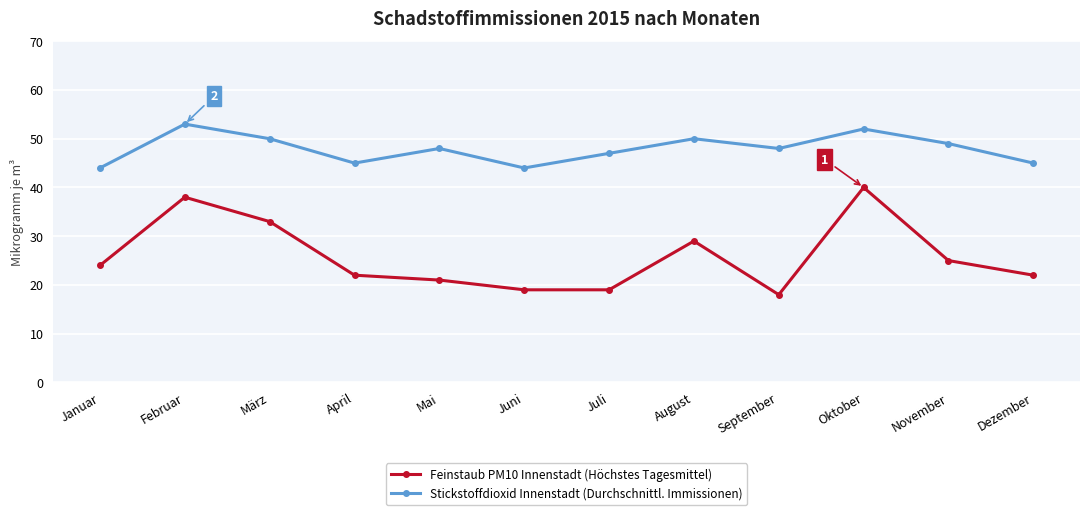

Rank the series by their maximum value, from lowest to highest.

Feinstaub PM10 Innenstadt (Höchstes Tagesmittel), Stickstoffdioxid Innenstadt (Durchschnittl. Immissionen)